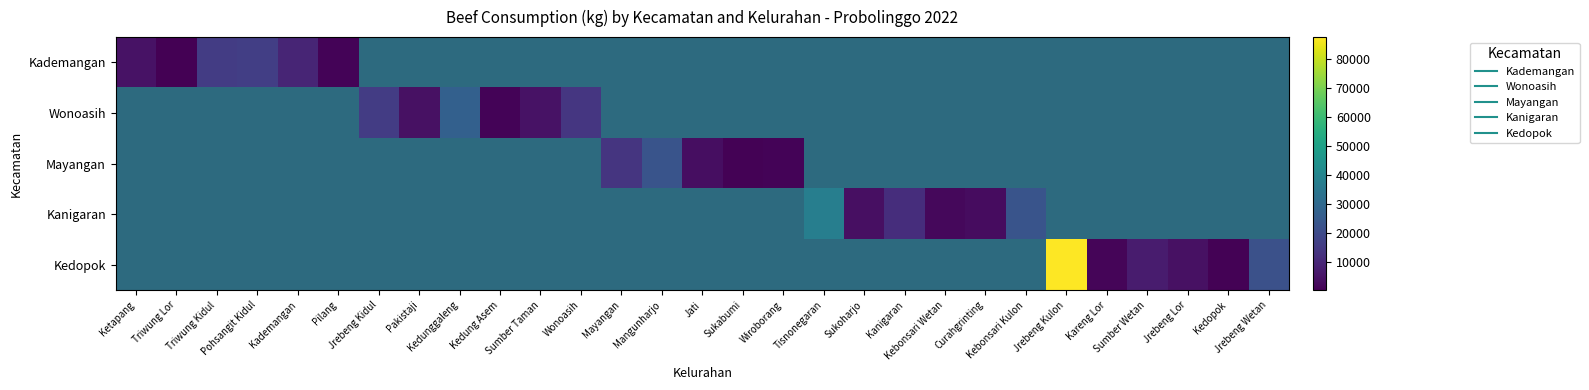

At which label does Kademangan reach its peak?

Pohsangit Kidul